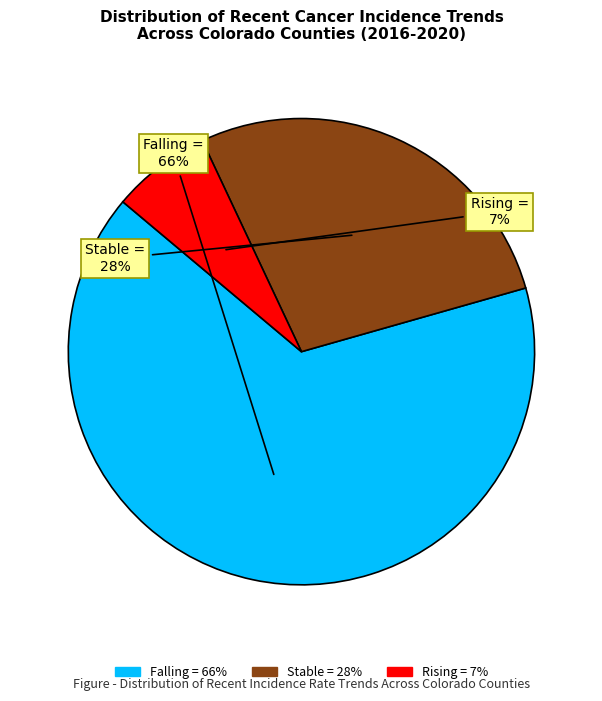

To the nearest percent, what is the average slice percentage?

33%